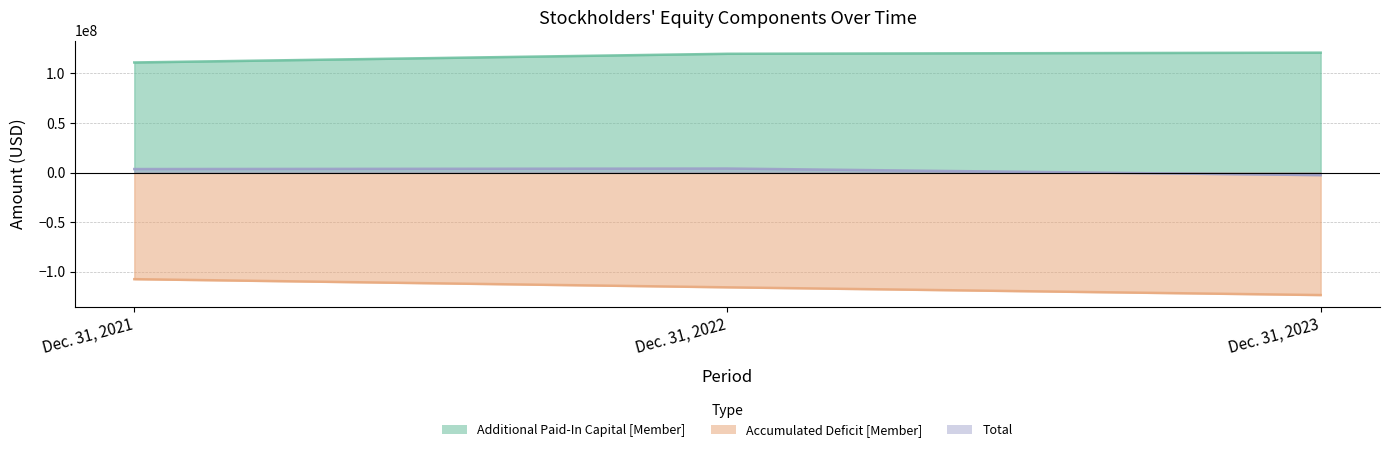

How many values in Total are above zero?

2